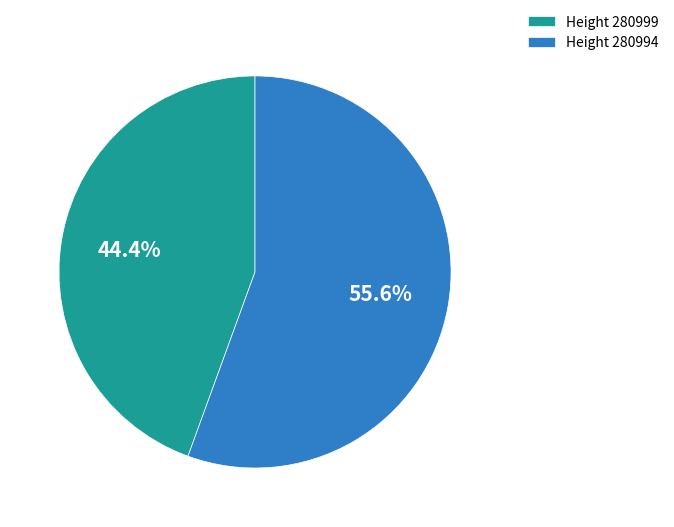

The Height 280999 slice represents 44% of the pie. True or false?

True